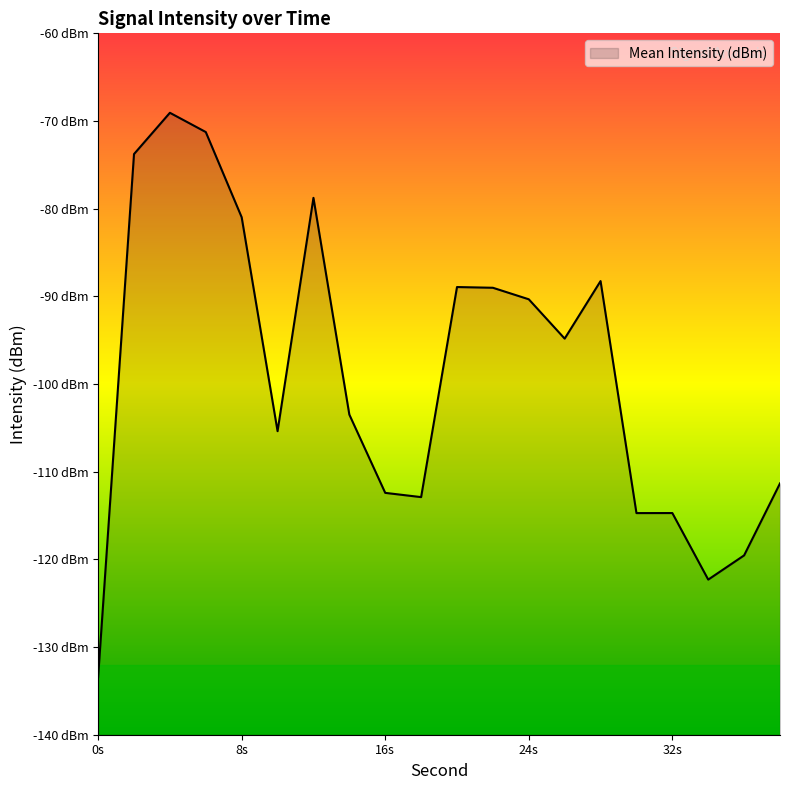

Does the chart display data point markers on the line(s)?

No